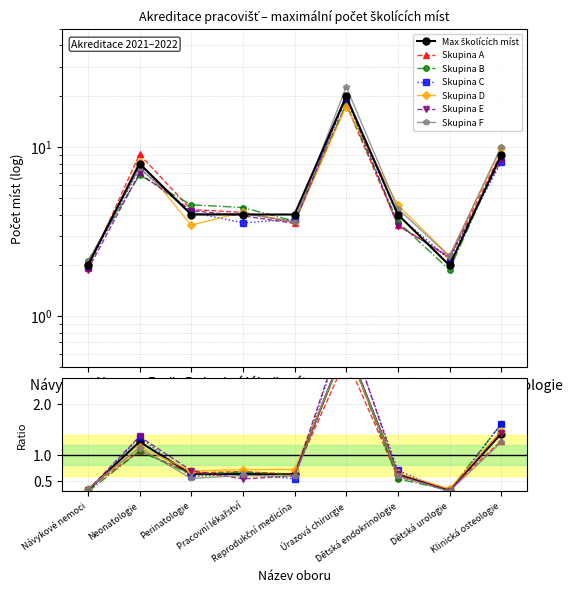

What position from the right is Dětská urologie?

2